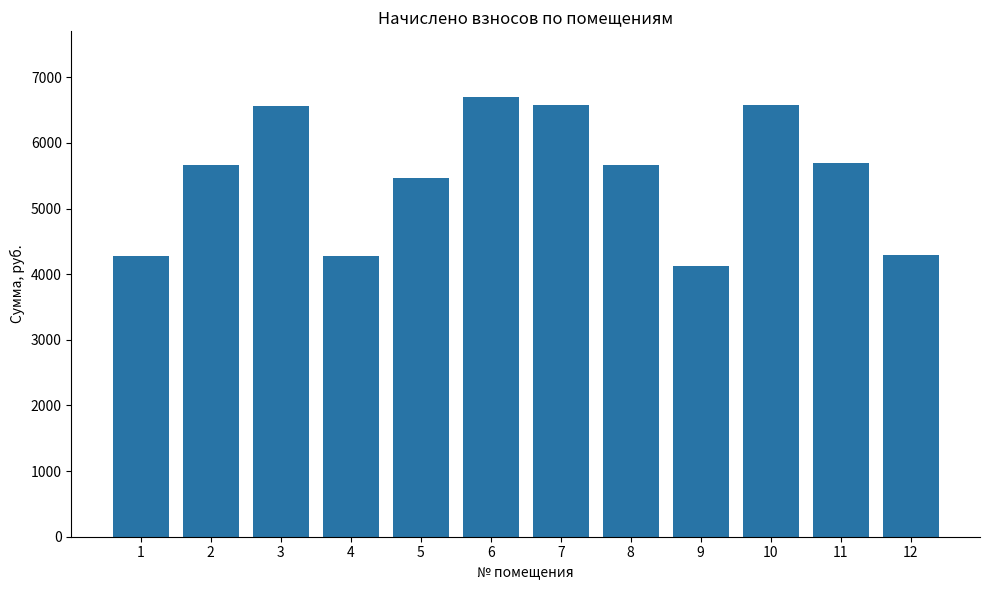

What is the smallest value displayed?

4122.5